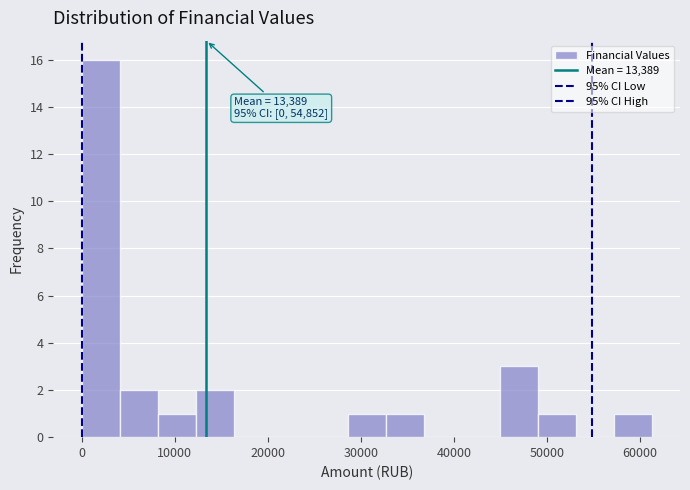

Over which range of the x-axis is the bar tallest?

0 to 4000